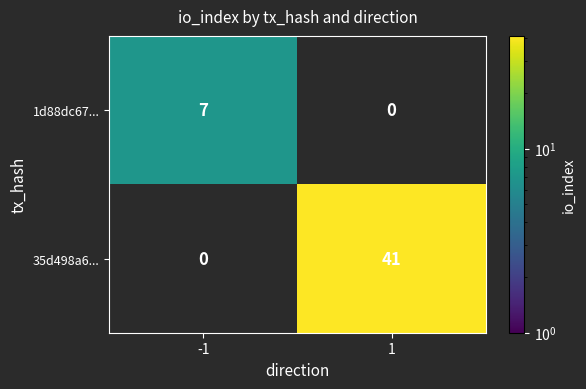

The 1d88dc67... series shows 7 at -1. True or false?

True